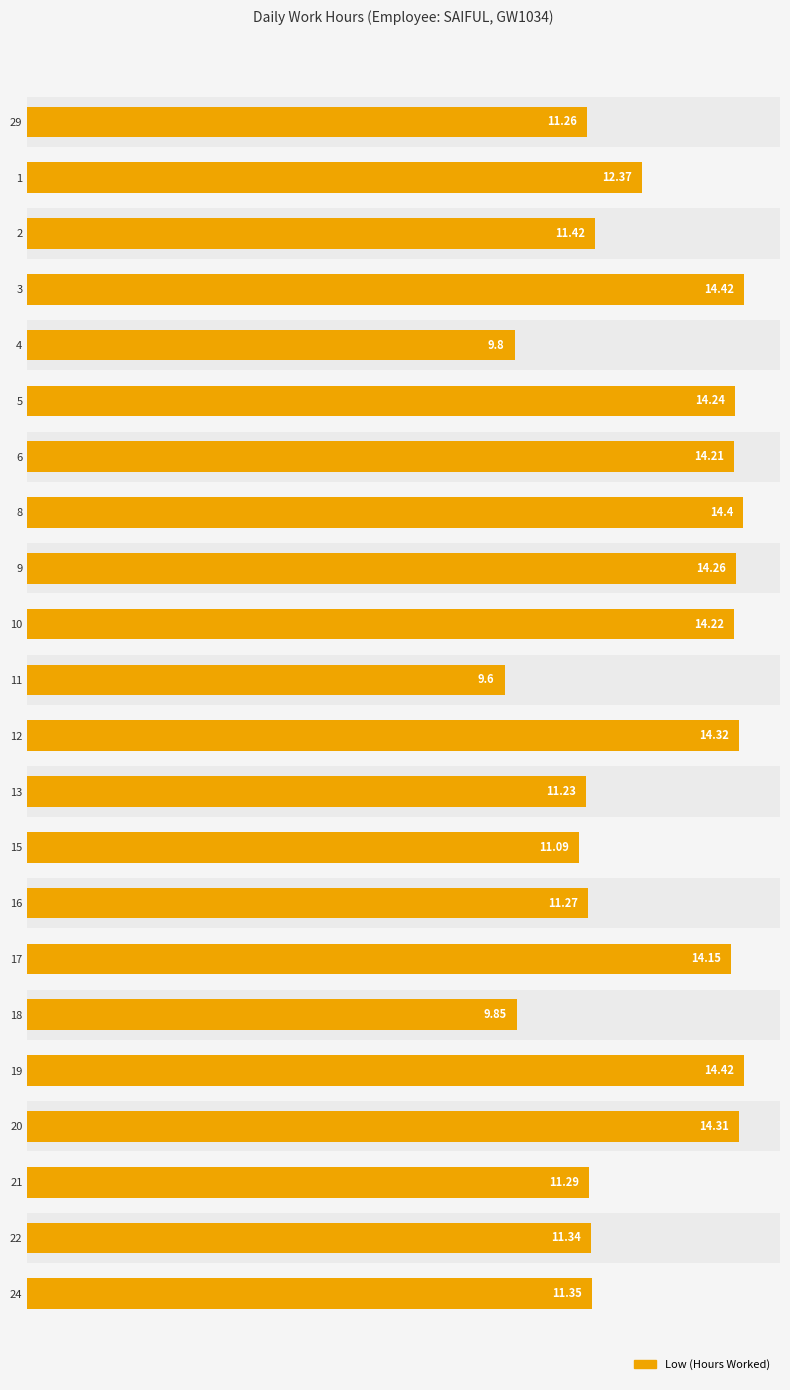

Approximately how many times larger is the value at 13 compared to 20?

0.8